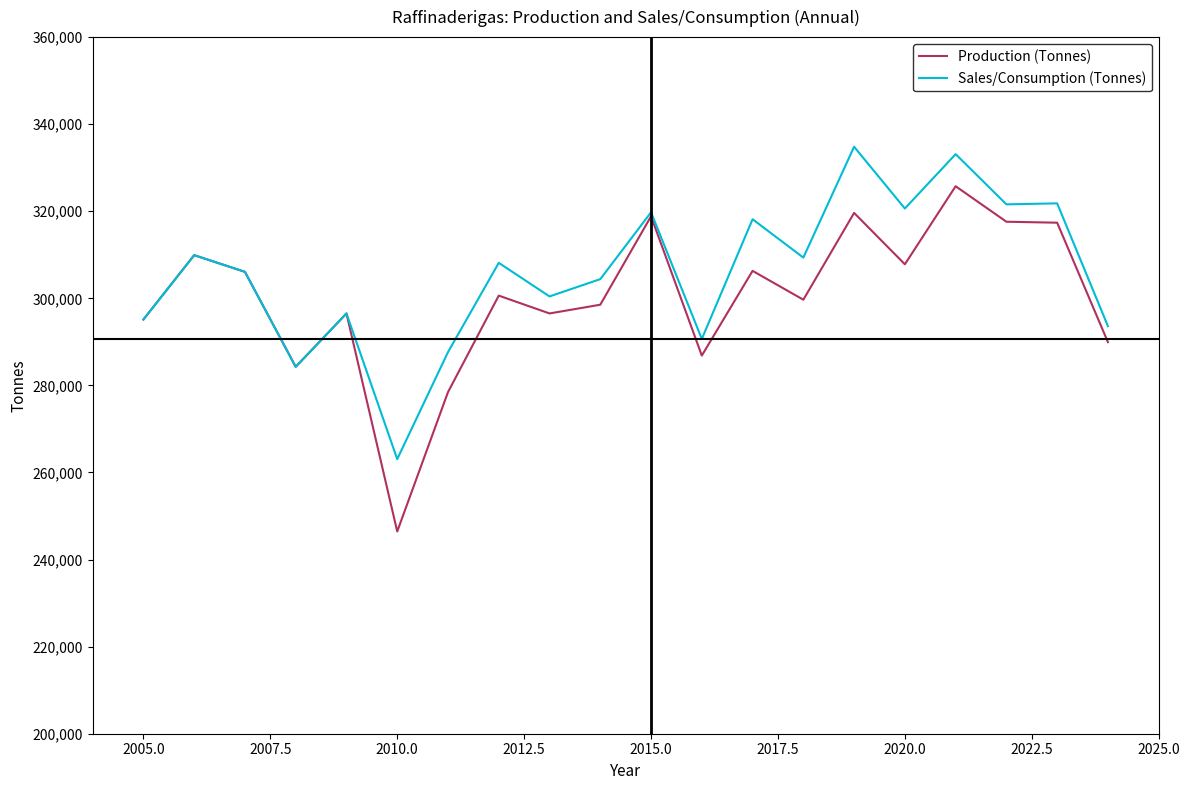

Which series has the widest spread of values?

Production (Tonnes)